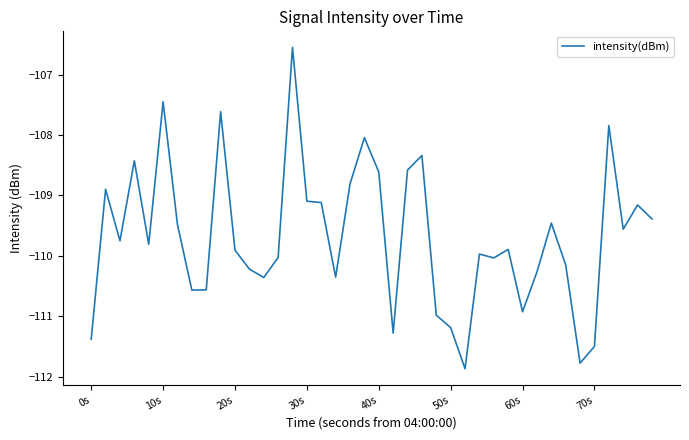

What is the smallest value displayed?

-111.9